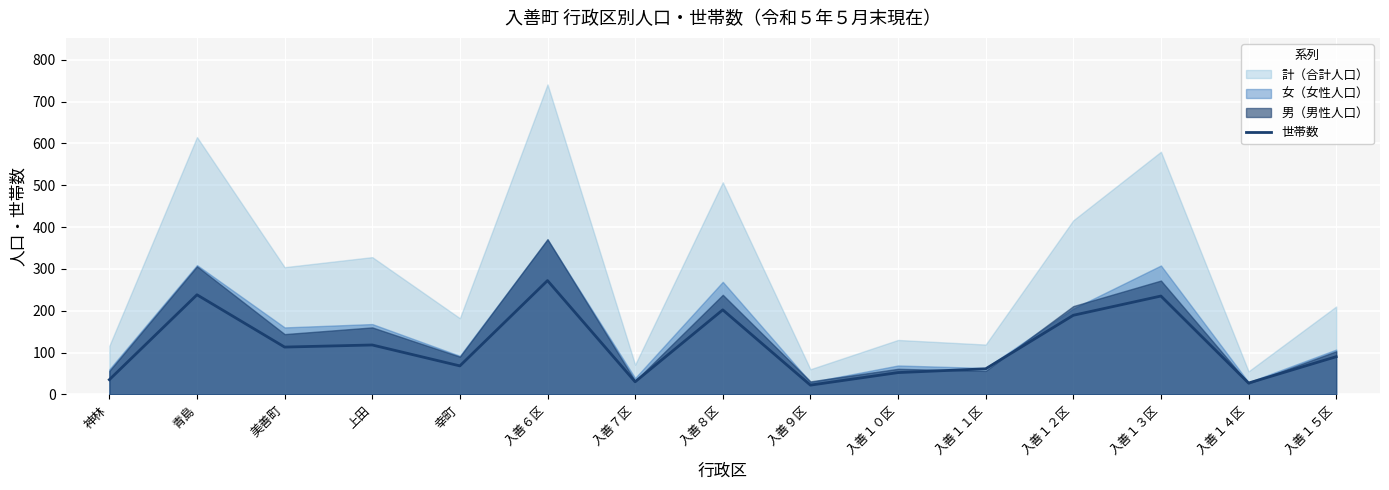

What is the sum of all values?

1752